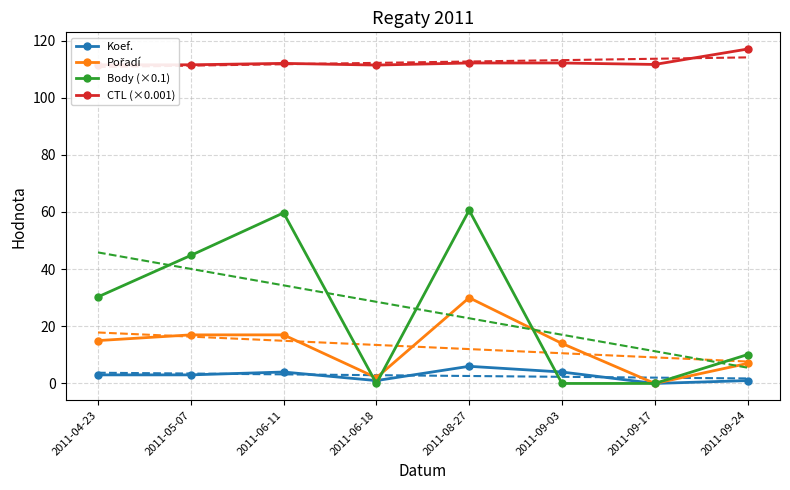

Which series has the largest total across all categories?

CTL (×0.001)